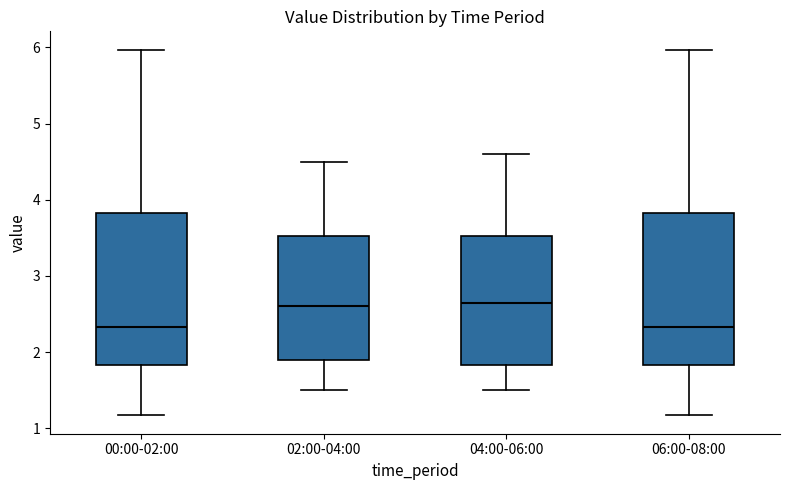

Reading left to right, read every box against the y-axis: the position of its median line, the range the box covers, and the ends of its whiskers. The values are not printed on the chart, so give them approximately, as read against the axis.

00:00-02:00: median 2.3, box 1.8 to 3.8, whiskers 1.2 to 6.0
02:00-04:00: median 2.6, box 1.9 to 3.5, whiskers 1.5 to 4.5
04:00-06:00: median 2.7, box 1.8 to 3.5, whiskers 1.5 to 4.6
06:00-08:00: median 2.3, box 1.8 to 3.8, whiskers 1.2 to 6.0